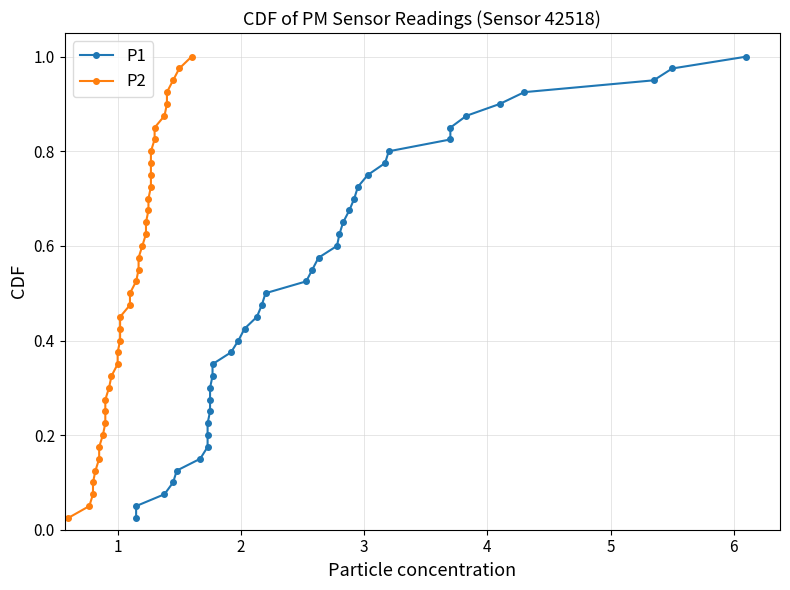

Which series has the largest total across all categories?

P1